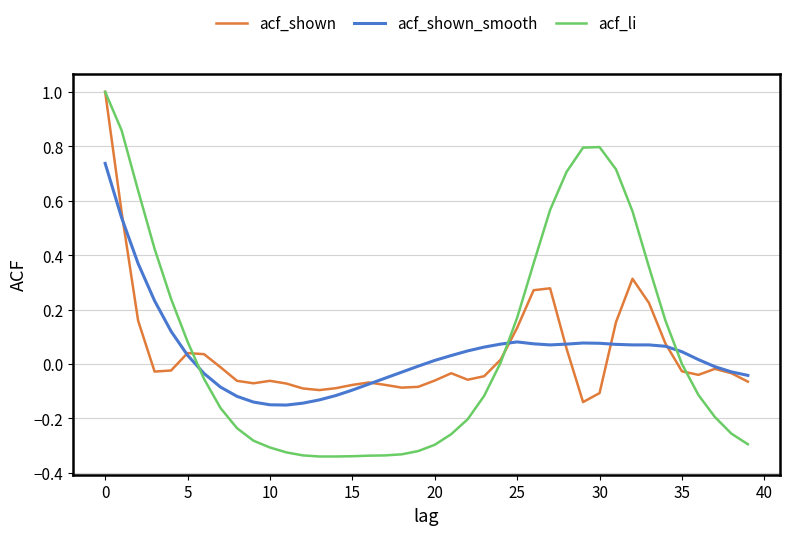

Which series has the widest spread of values?

acf_li